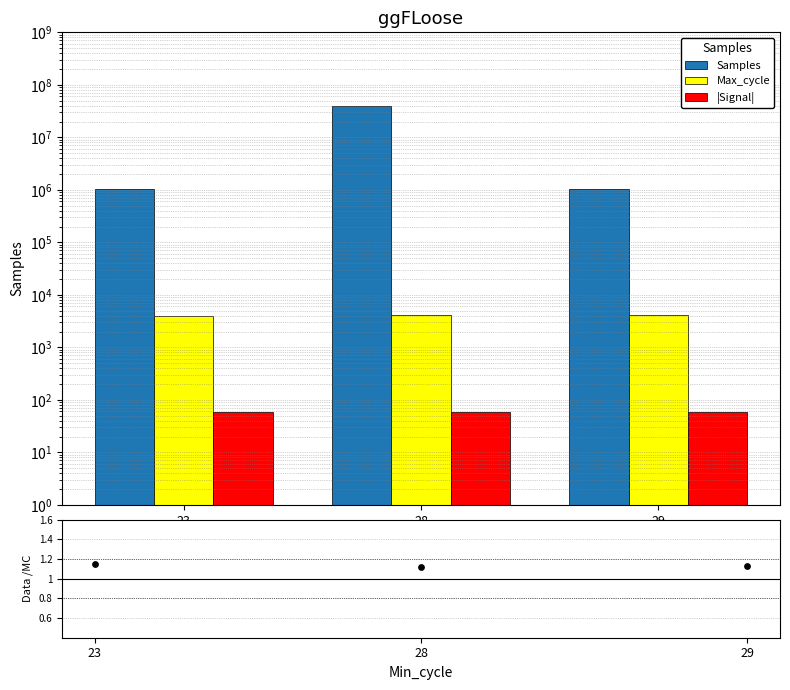

What is the total value across all series at 28?

40004192.1